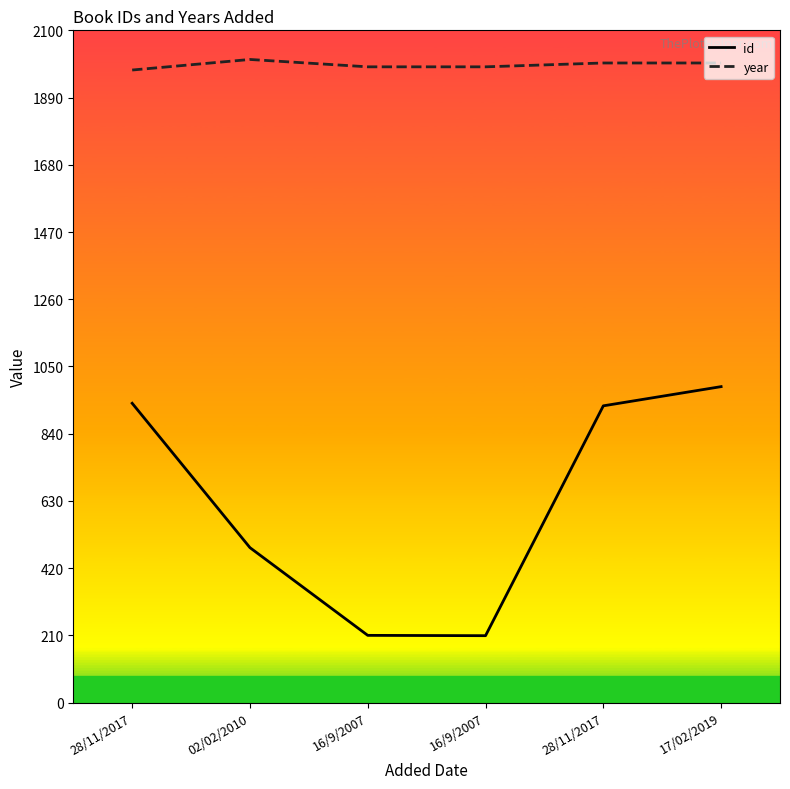

Which category has the lowest value across all series?

16/9/2007